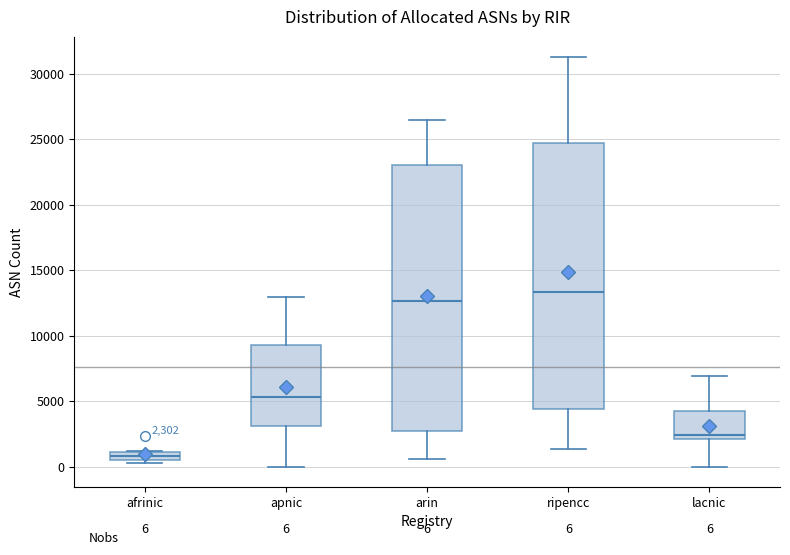

Which box has the lowest median line?

afrinic